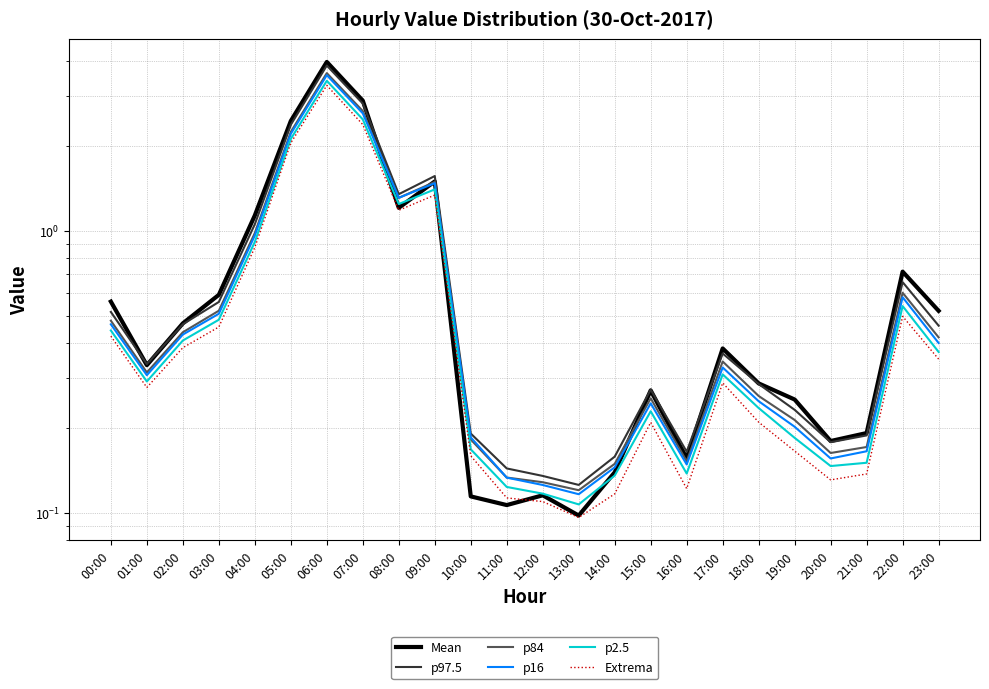

Which label corresponds to the largest value in the chart?

06:00